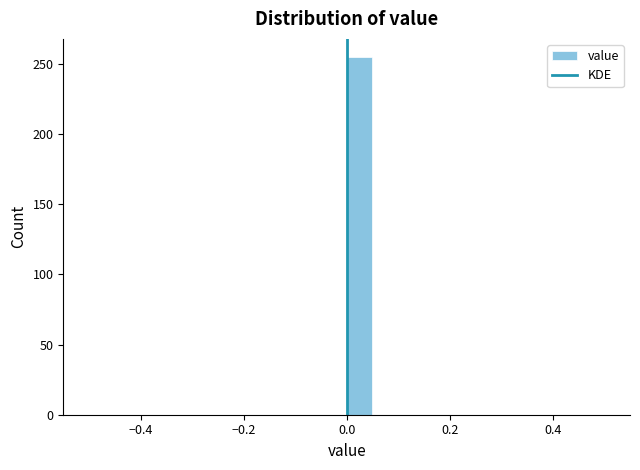

Around what value on the x-axis is the tallest bar? Give the approximate position of its centre, as read against the axis.

0.02